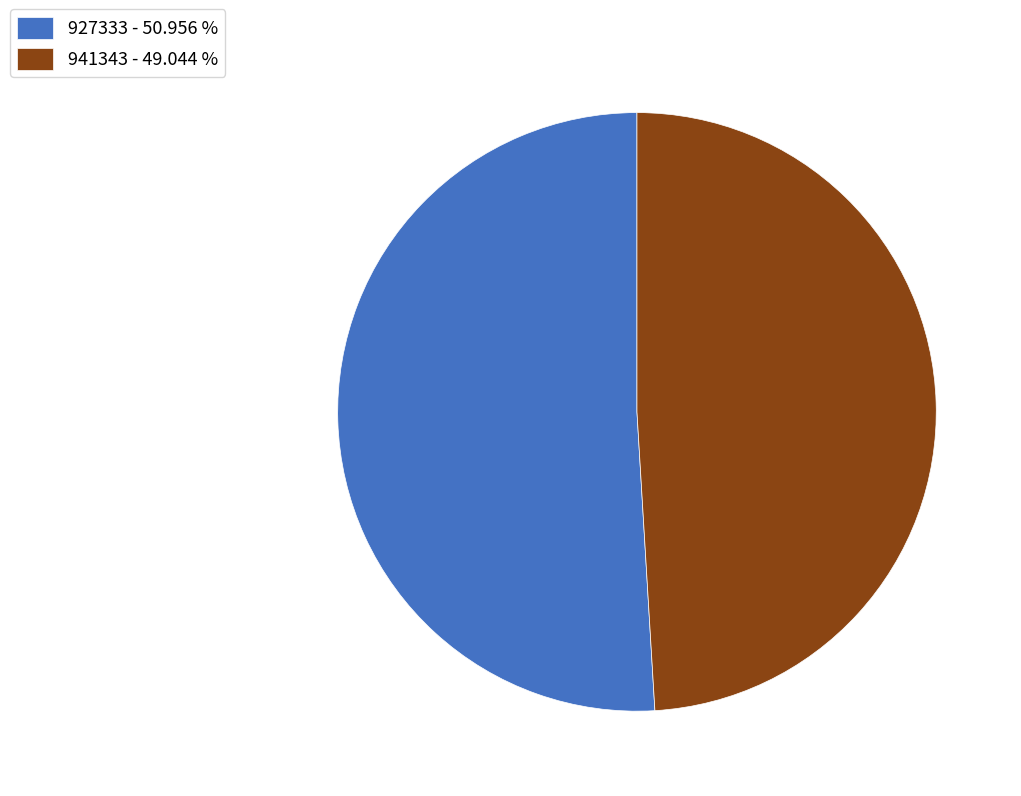

Combined, do 941343 - 49.044 % and 927333 - 50.956 % account for over 50%?

Yes